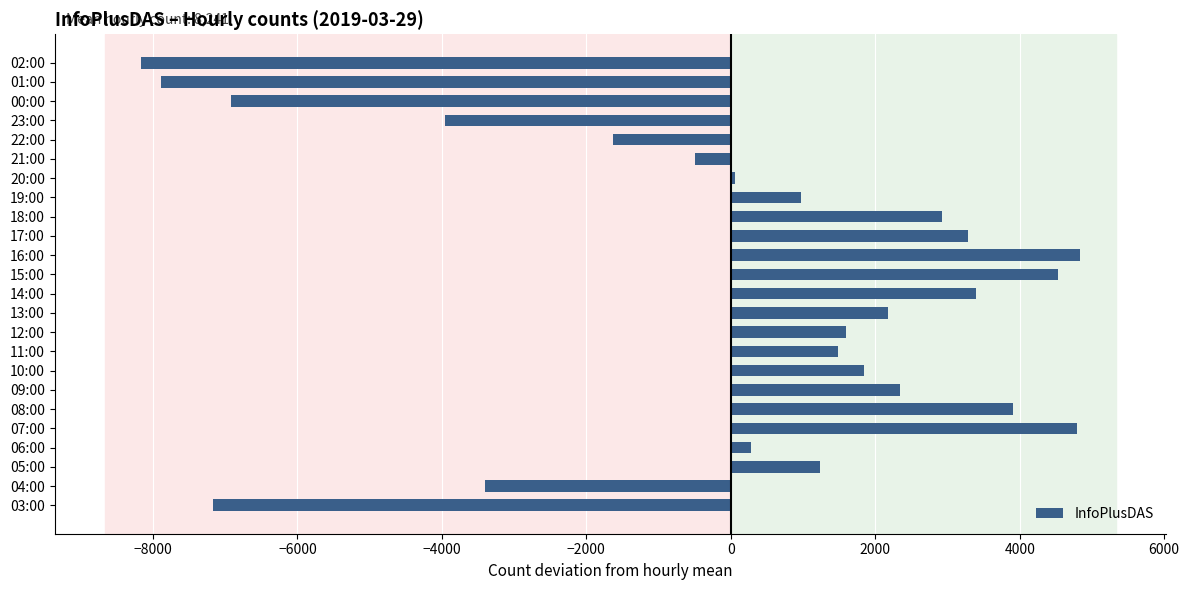

How many data points does each series have?

24